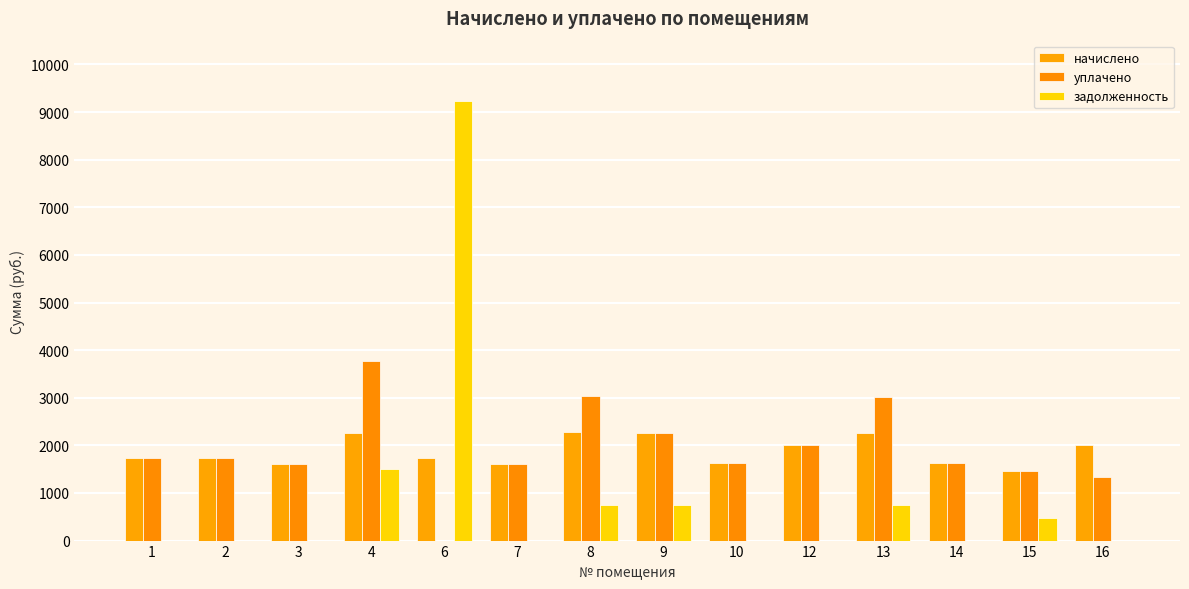

The value of начислено at 13 is 774.9. True or false?

False